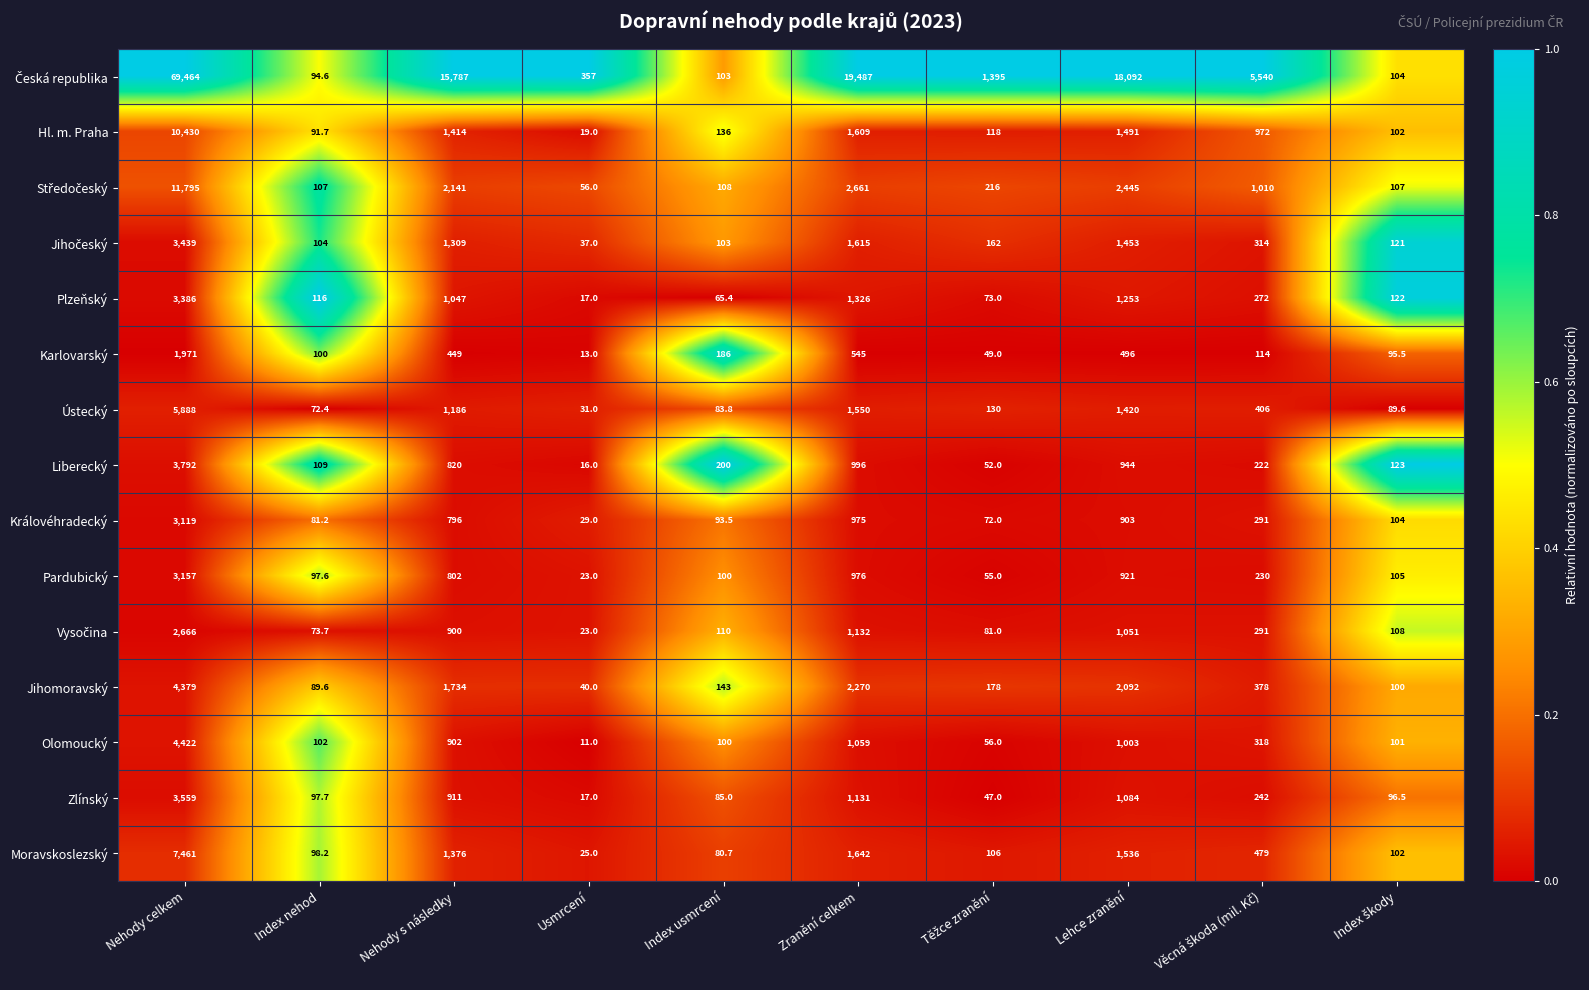

What is the average value of the Královéhradecký series?

646.4